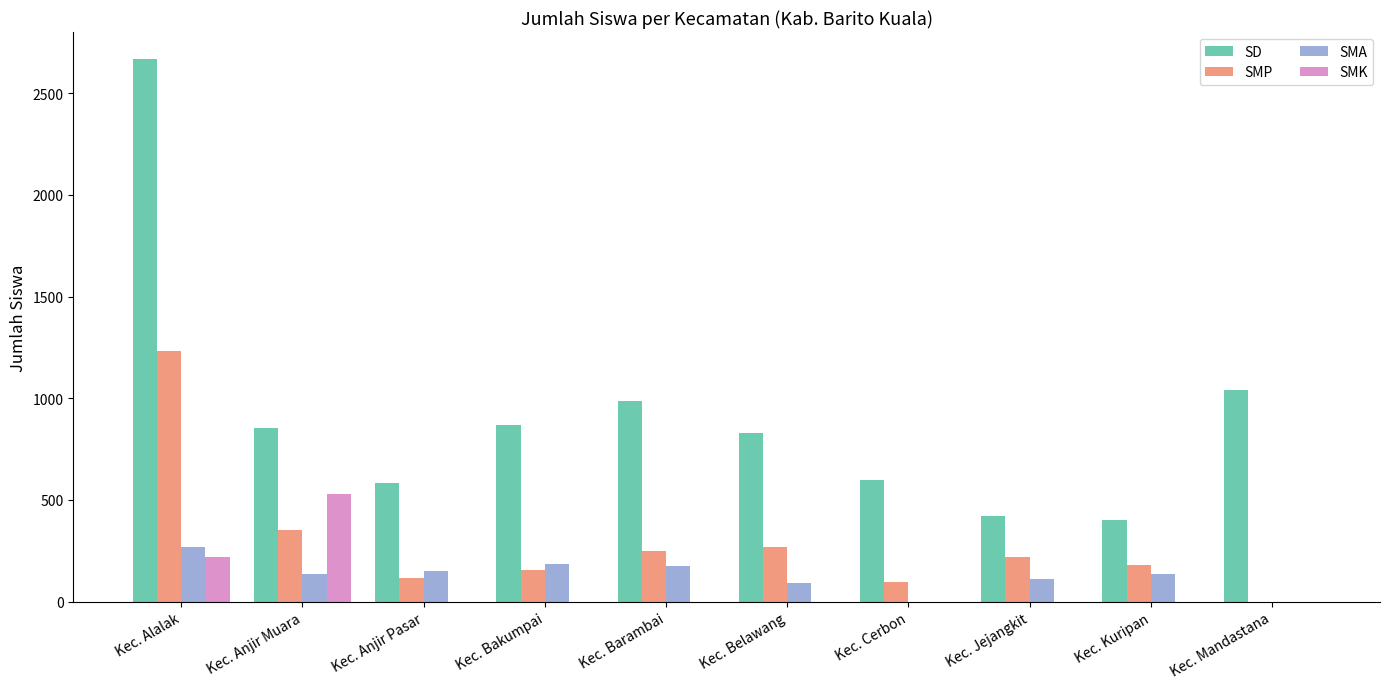

Are the bars horizontal?

No